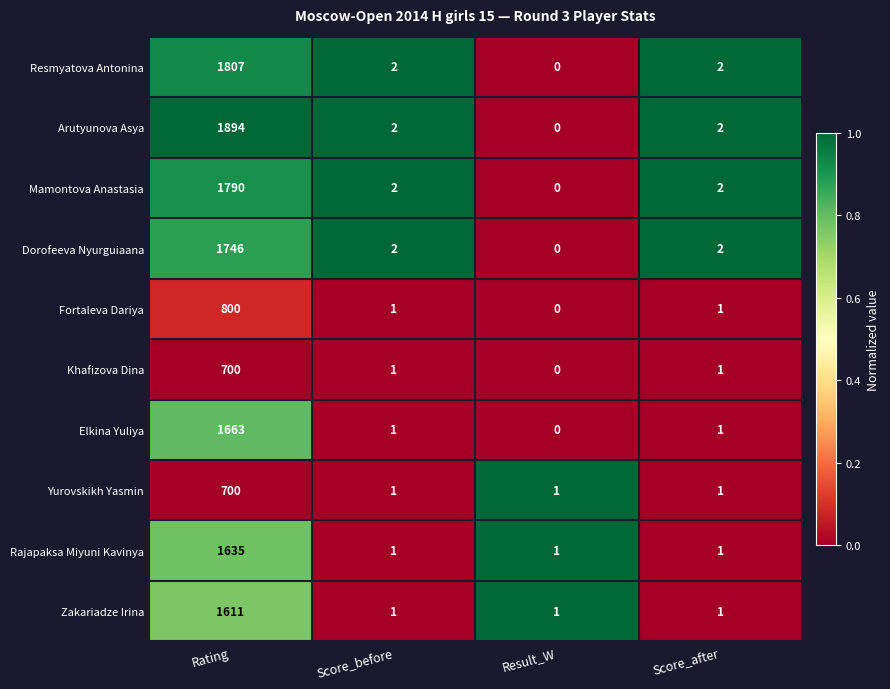

What is the total value across all series at Score_after?

14